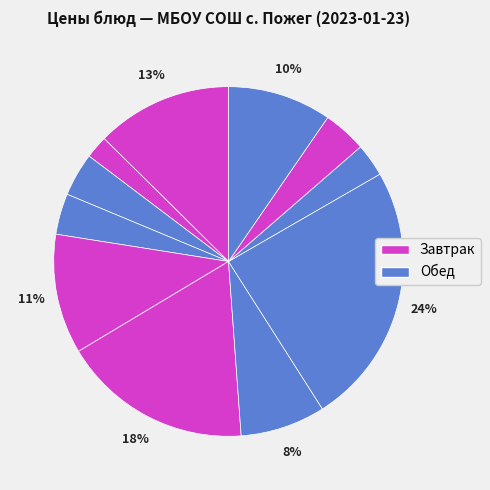

What is the smallest slice in the pie chart?

чай с лимоном